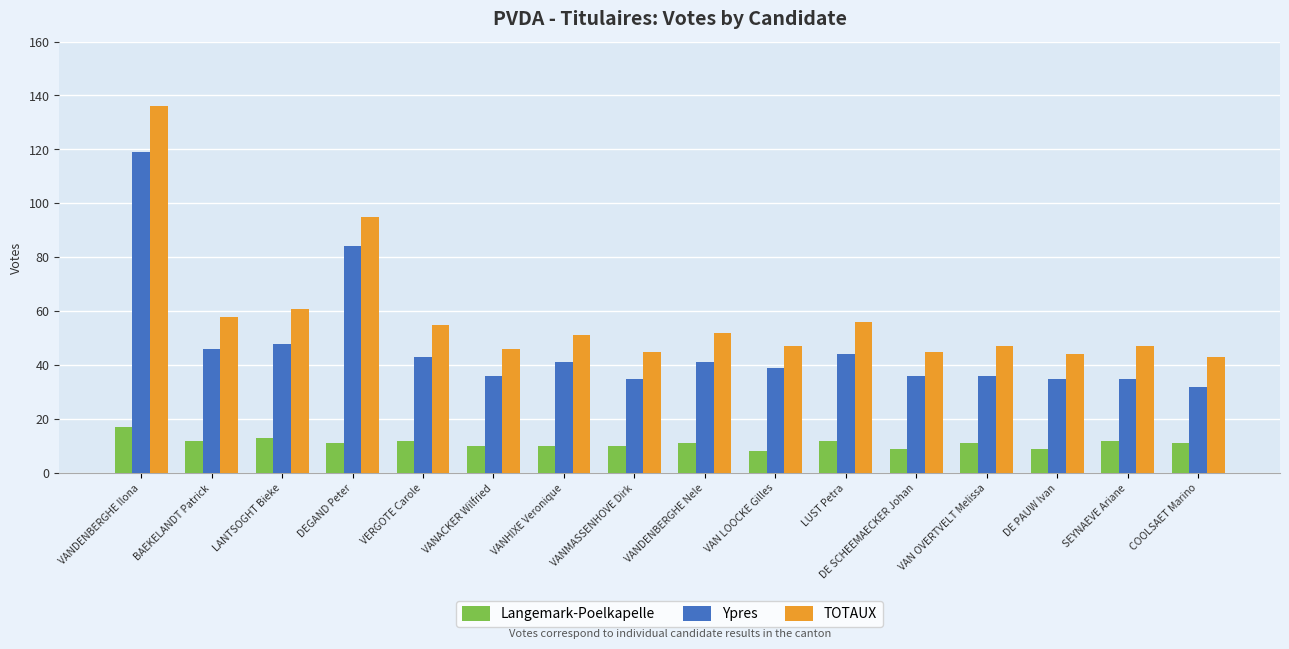

Where does the TOTAUX series first go above 51?

VANDENBERGHE Ilona